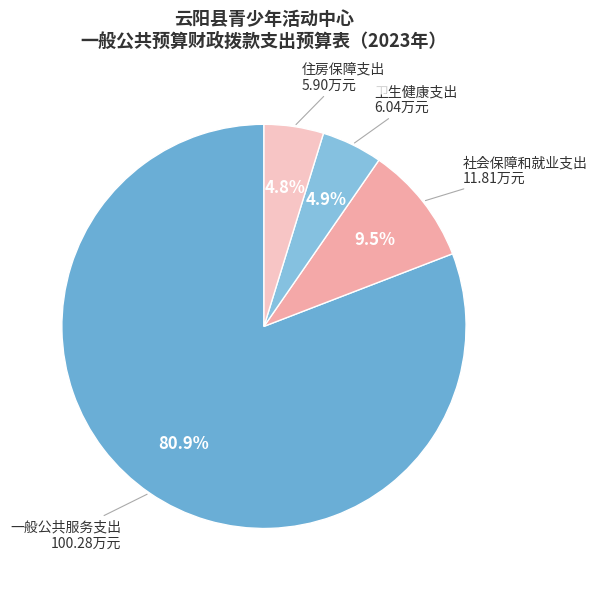

To the nearest percent, what is the combined percentage of 社会保障和就业支出 and 住房保障支出?

14%